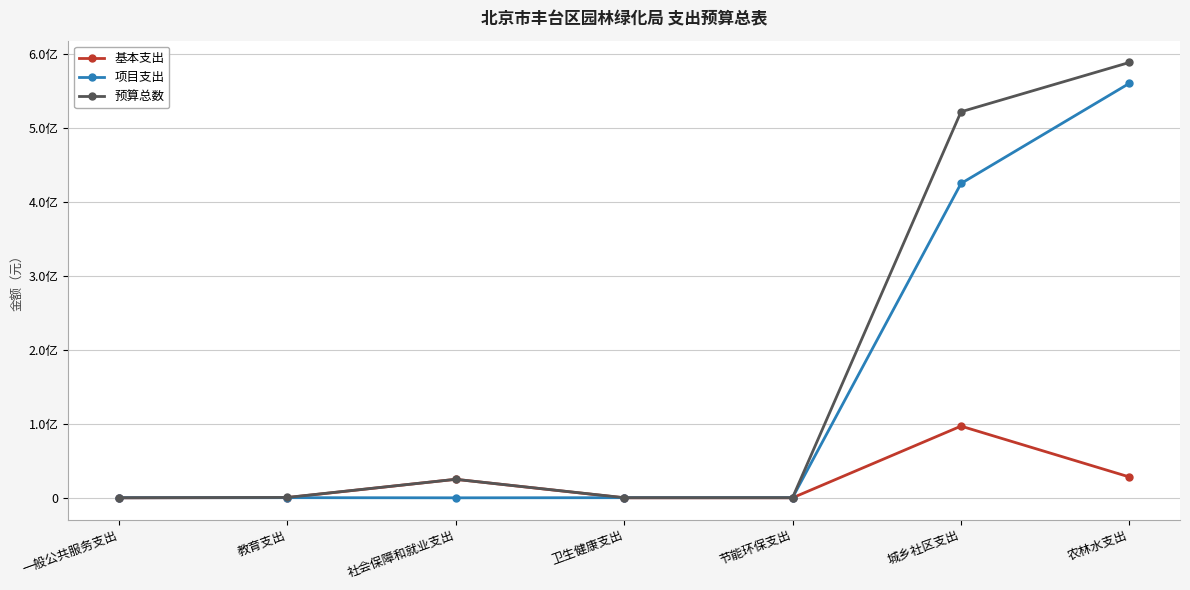

What is the difference between the second highest and minimum values in the 基本支出 series?

28175966.0